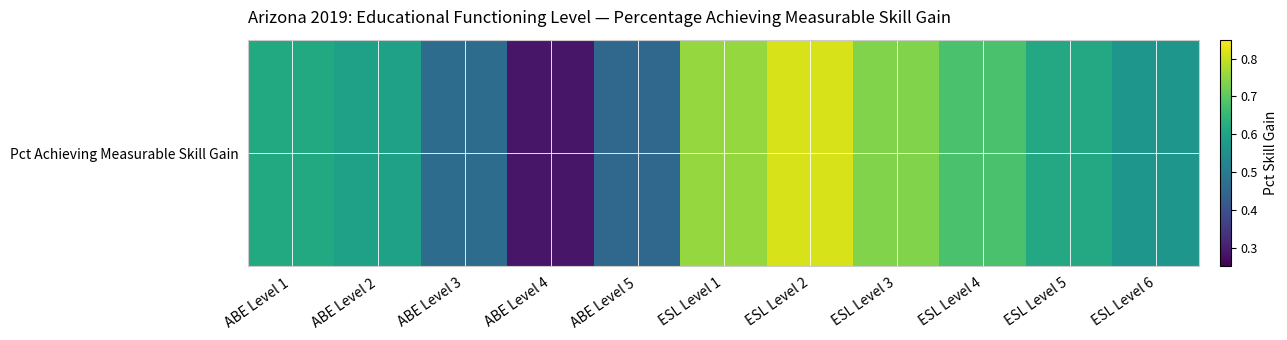

What is the sum of the values at ABE Level 2 and ESL Level 6?

1.2